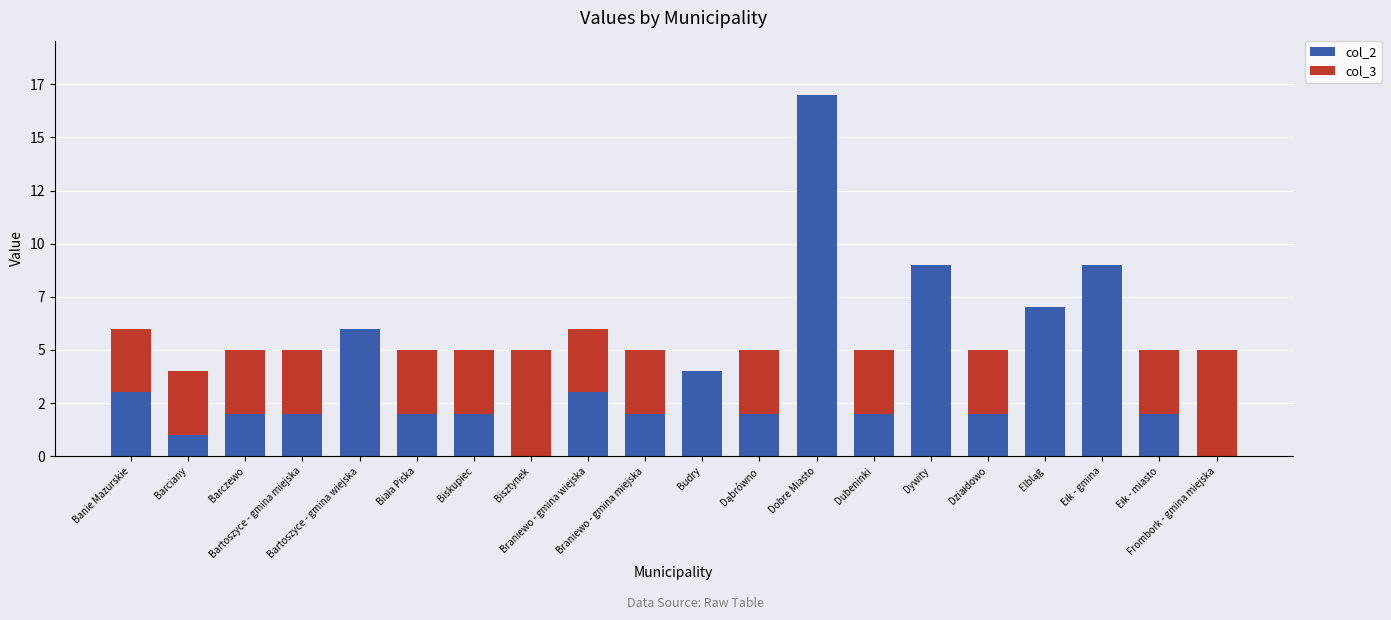

What are all the series names shown in the legend?

col_2, col_3